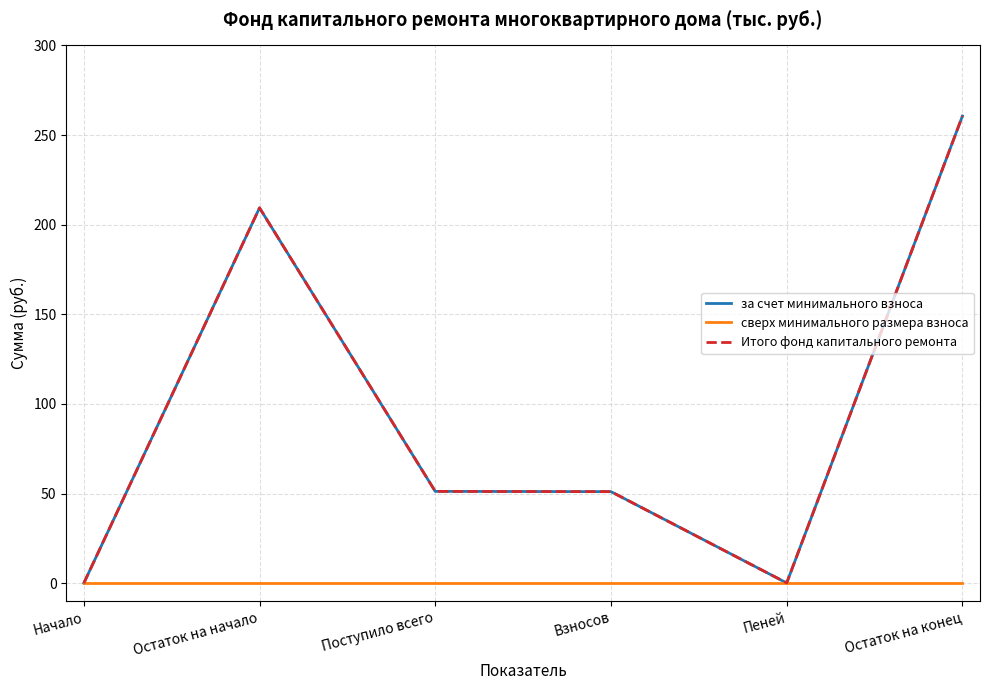

Is this an area chart (filled region under the line)?

No